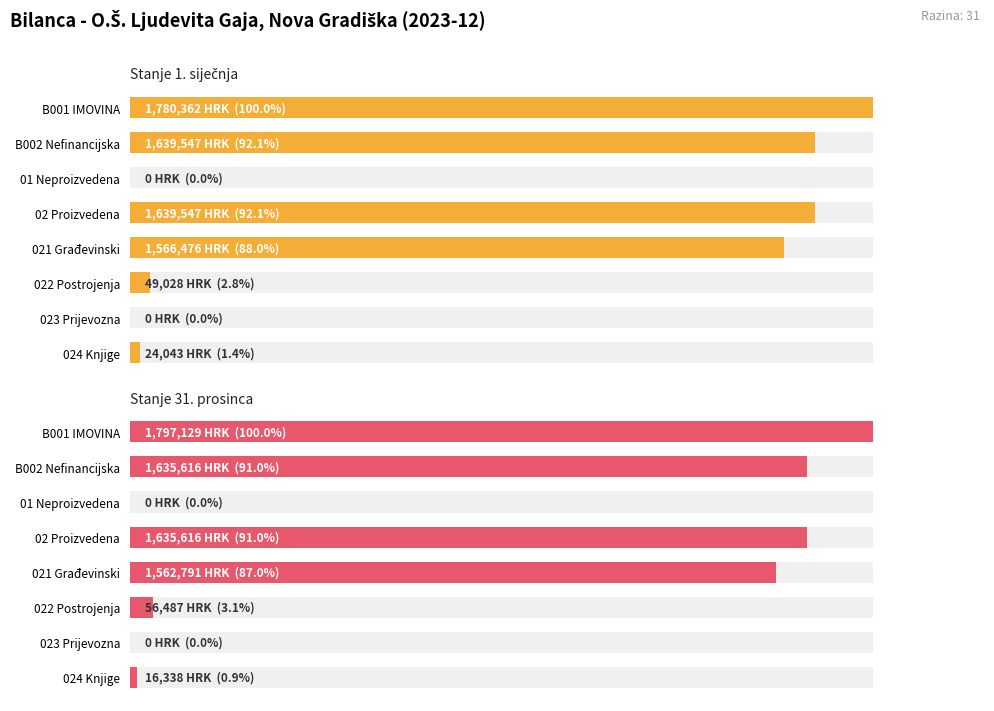

How many data points does each series have?

8